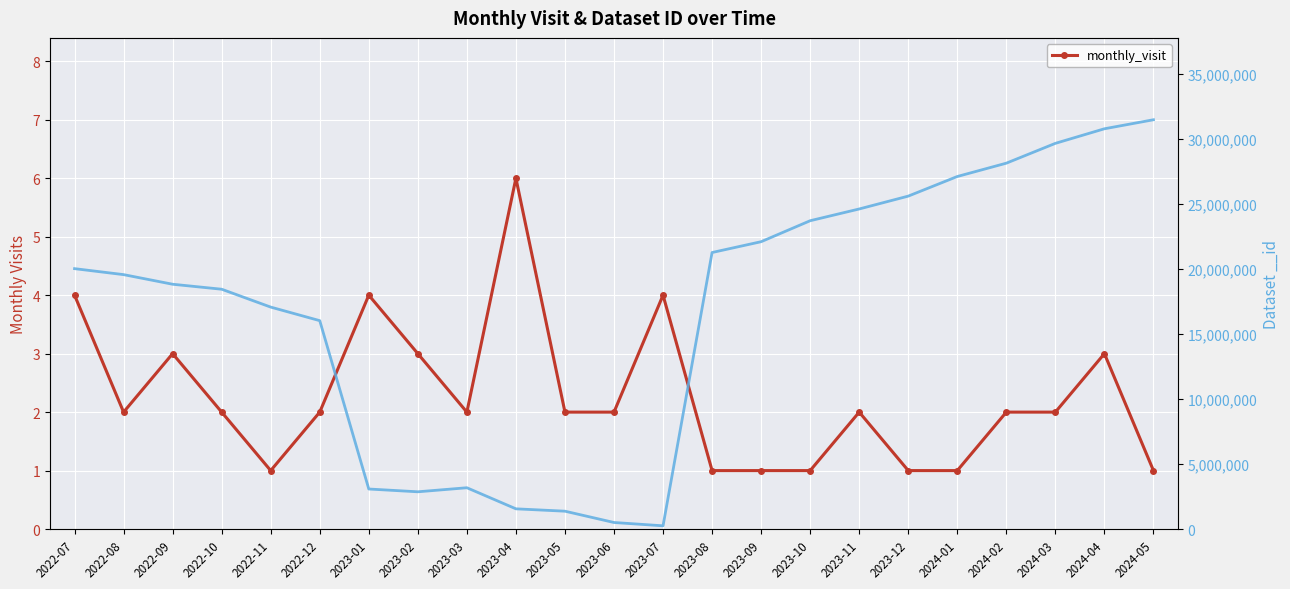

What is the ratio of the value at 2023-04 to the value at 2022-12?

3.0